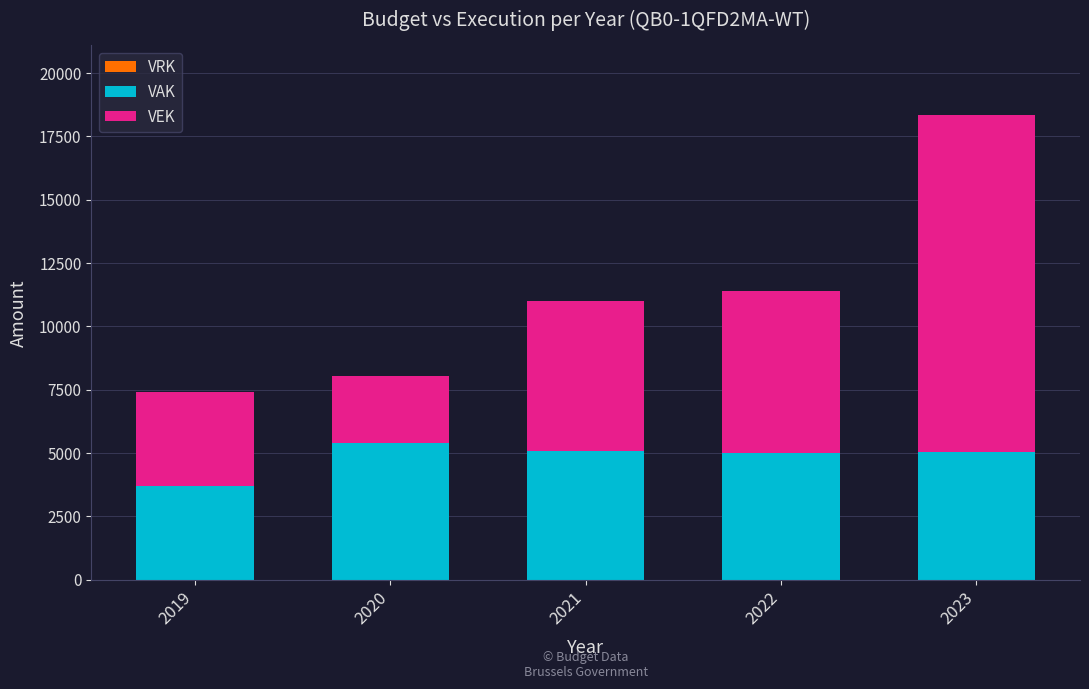

What is the approximate value of VAK at 2022, to the nearest 50?

5000